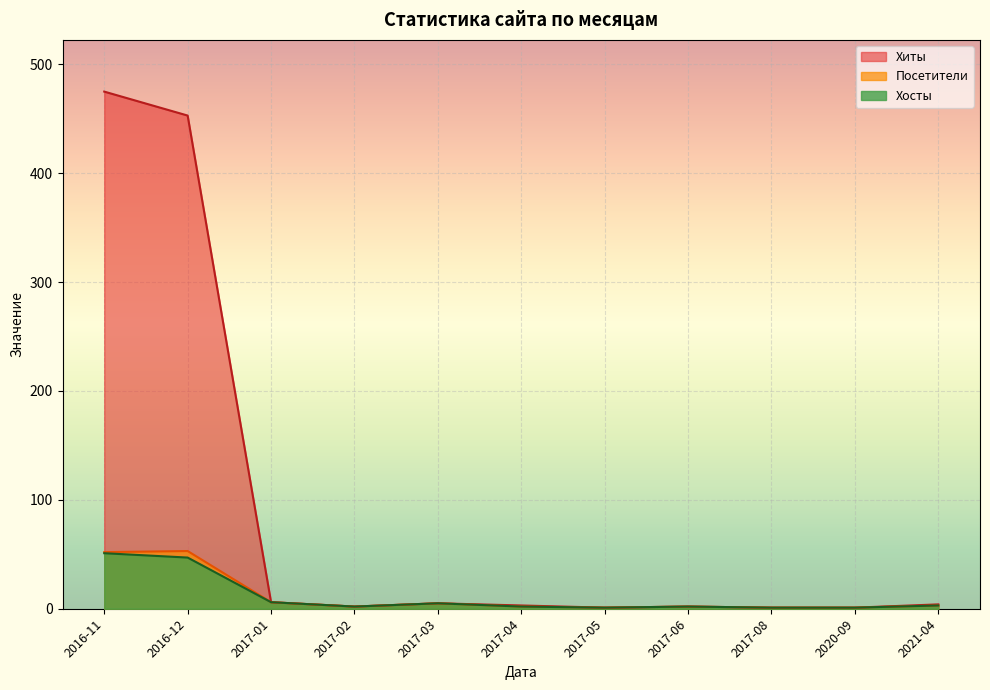

True or false: Посетители and Хиты intersect in this chart.

False